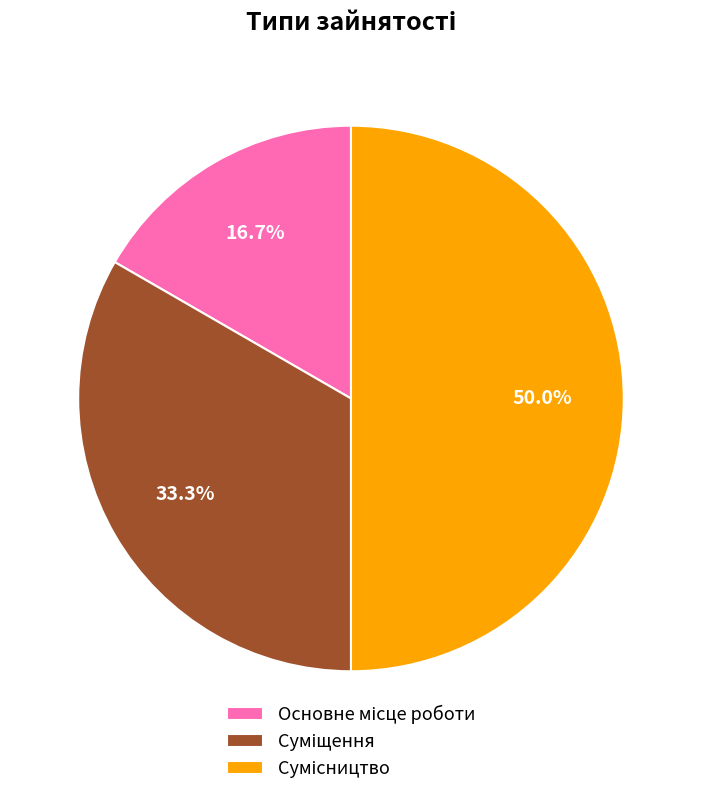

To the nearest percent, what portion does Сумісництво represent?

50%